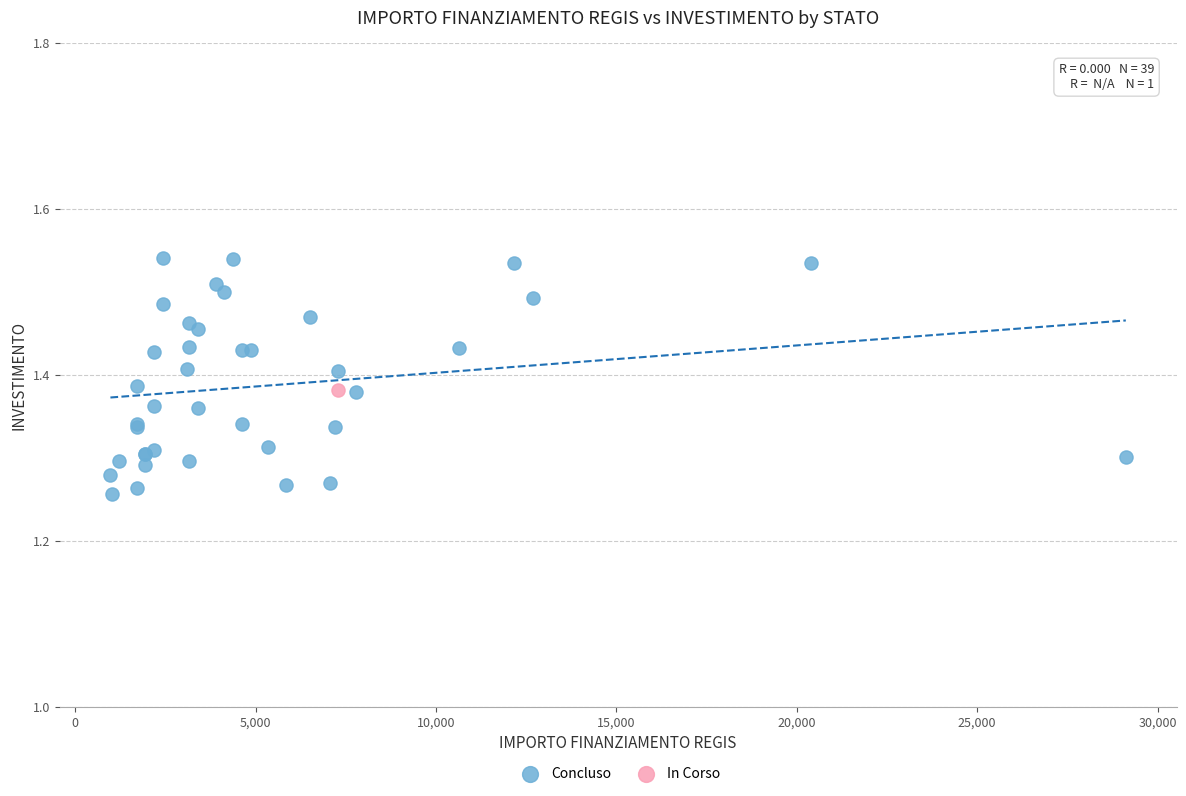

What are all the series names shown in the legend?

Concluso, In Corso